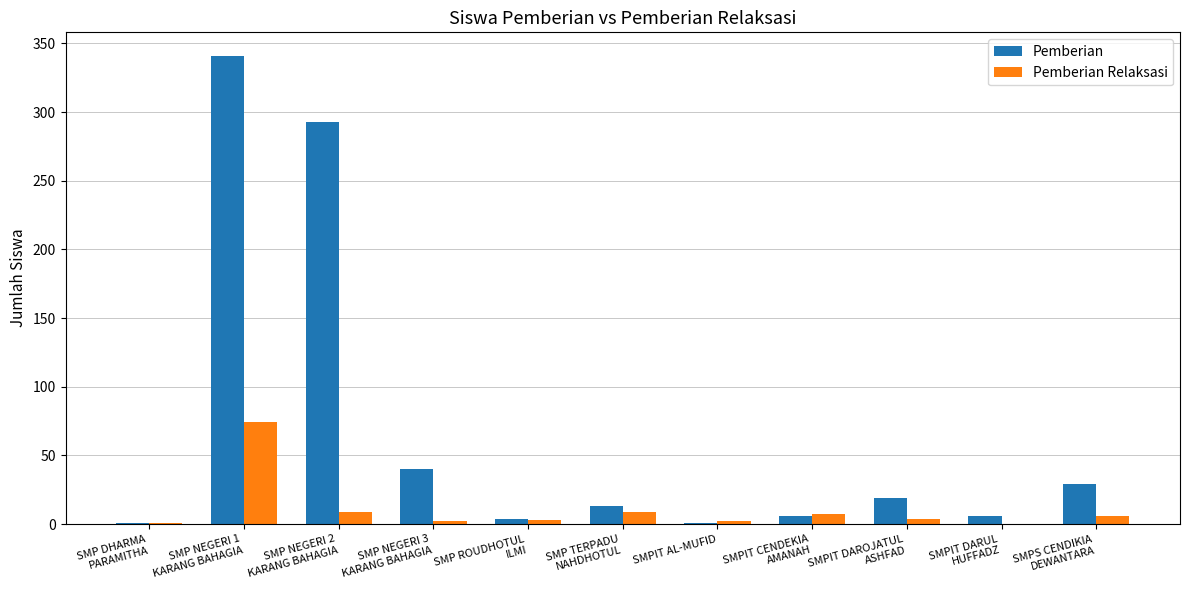

What is the spread (max minus min) of values at SMP NEGERI 3
KARANG BAHAGIA?

38